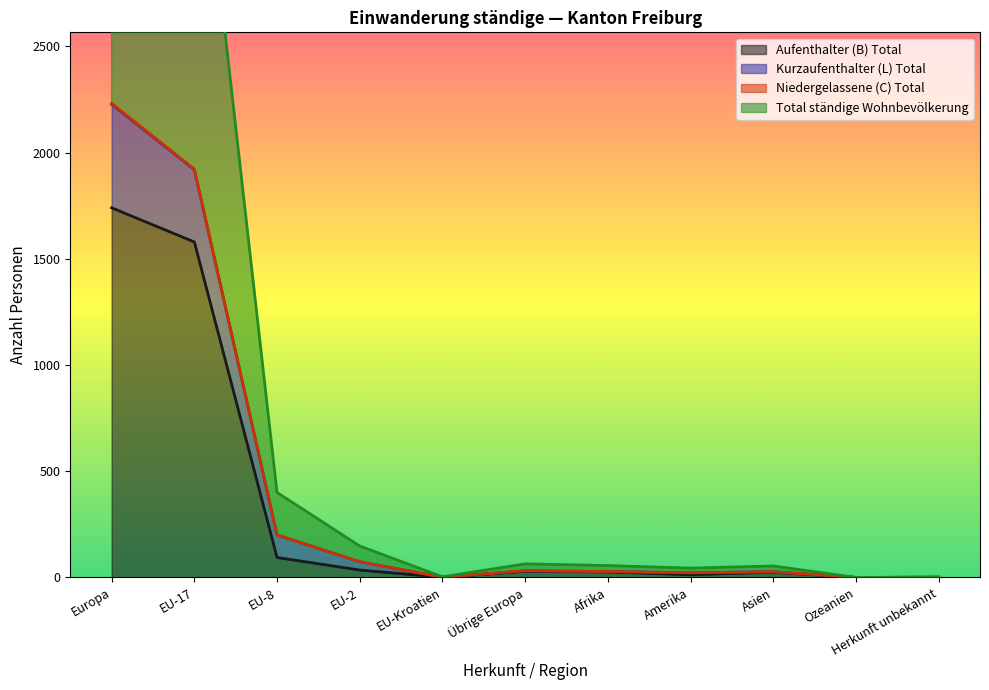

Where does the Total ständige Wohnbevölkerung series first go above 56?

Europa